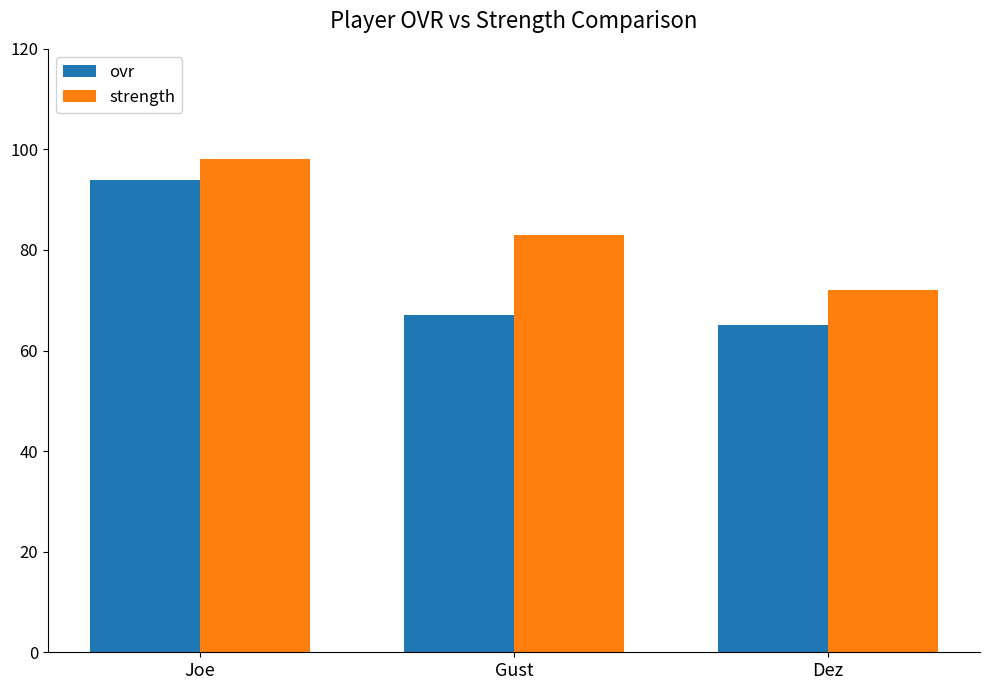

List the series in order of their overall mean, highest first.

strength, ovr